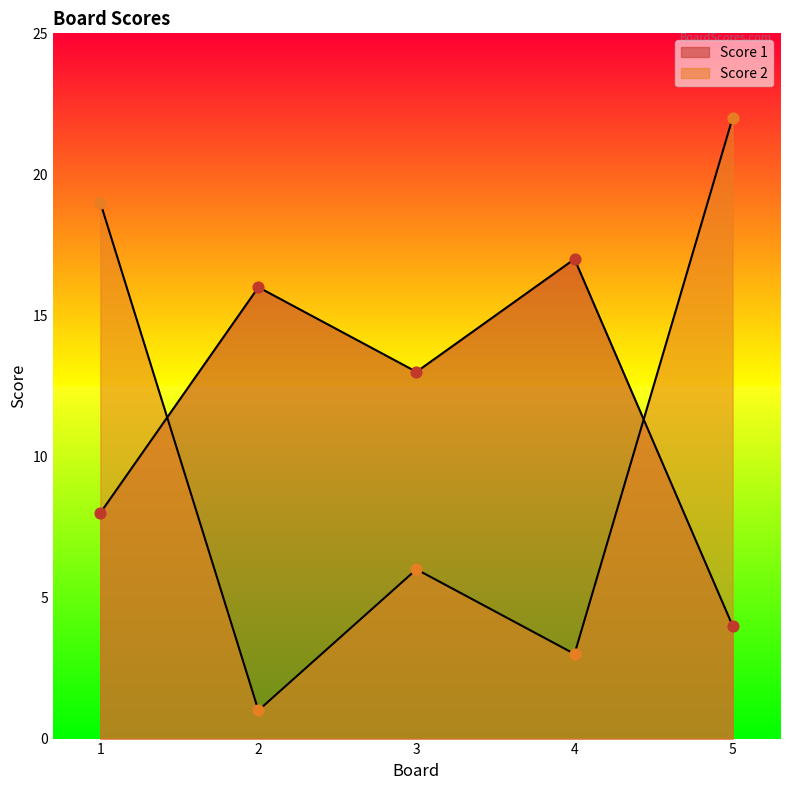

What are all the series names shown in the legend?

Score 1, Score 2